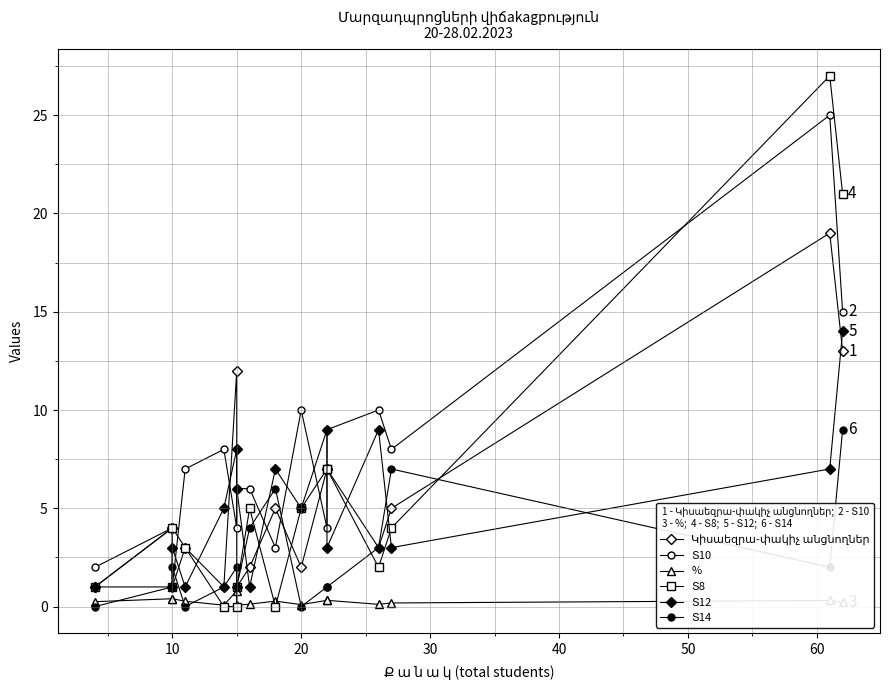

What are all the series names shown in the legend?

Կիսաեզրա-փակիչ անցնողներ, Տ10, %, Տ8, Տ12, Տ14